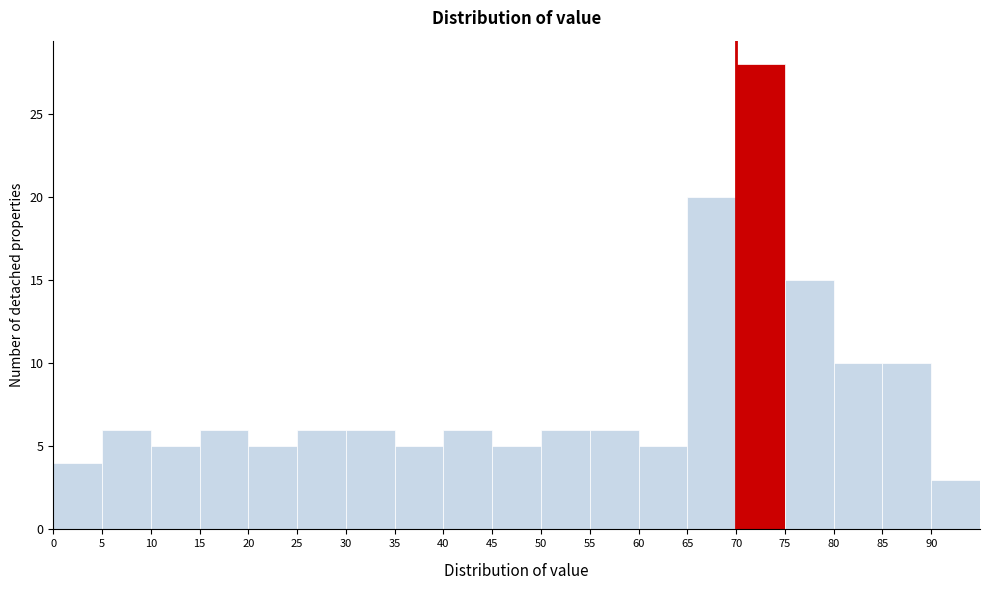

Reading left to right, transcribe this chart: for each bar, give the range it covers on the x-axis and its height. The values are not printed on the chart, so give them approximately, as read against the axis.

0 to 5: 4
5 to 10: 6
10 to 15: 5
15 to 20: 6
20 to 25: 5
25 to 30: 6
30 to 35: 6
35 to 40: 5
40 to 45: 6
45 to 50: 5
50 to 55: 6
55 to 60: 6
60 to 65: 5
65 to 70: 20
70 to 75: 28
75 to 80: 15
80 to 85: 10
85 to 90: 10
90 to 95: 3